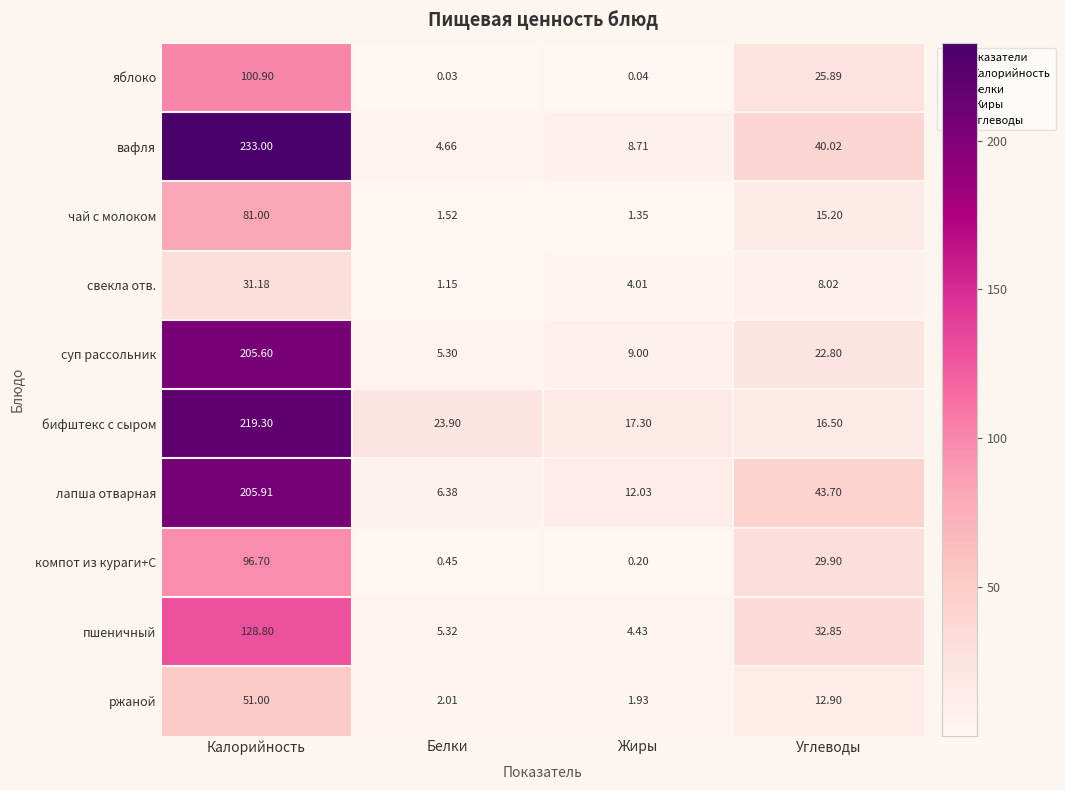

List the series in order of their peak value, highest first.

вафля, бифштекс с сыром, лапша отварная, суп рассольник, пшеничный, яблоко, компот из кураги+С, чай с молоком, ржаной, свекла отв.